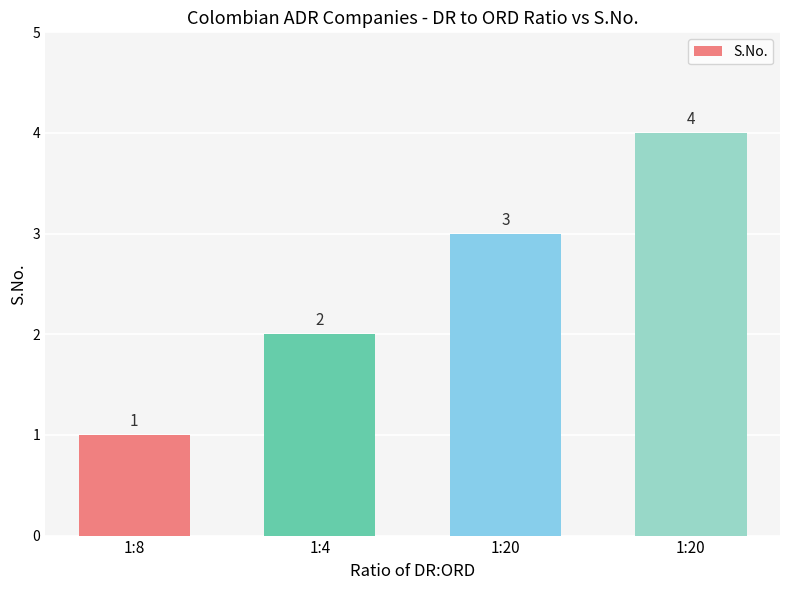

Reading left to right, what are all the values shown in this chart?

1	2	3	4